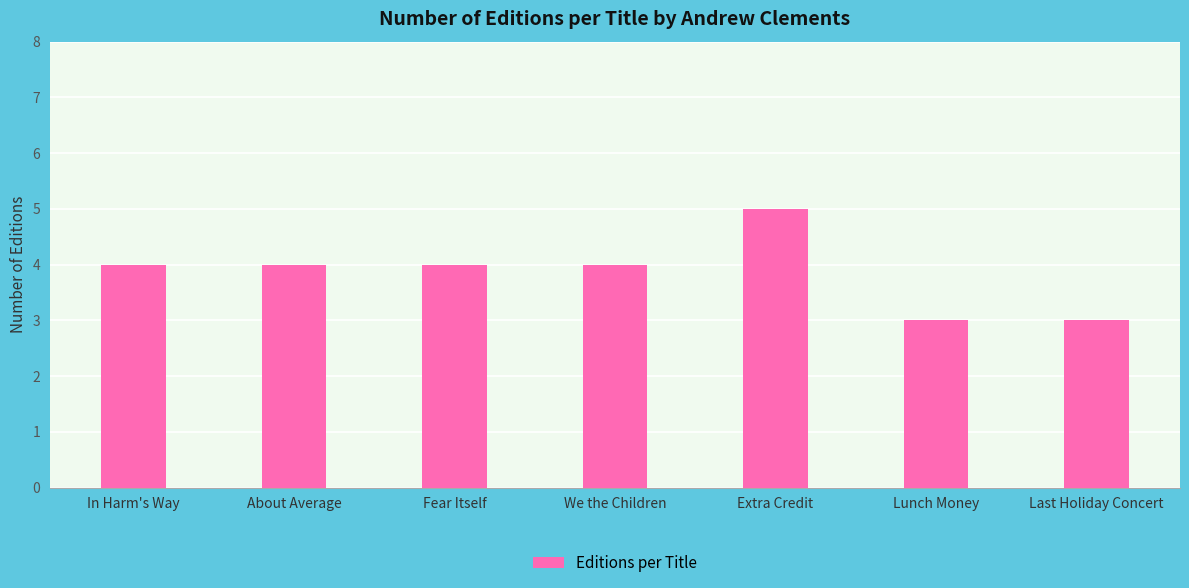

Reading left to right, what are all the values shown in this chart?

In Harm's Way=4	About Average=4	Fear Itself=4	We the Children=4	Extra Credit=5	Lunch Money=3	Last Holiday Concert=3